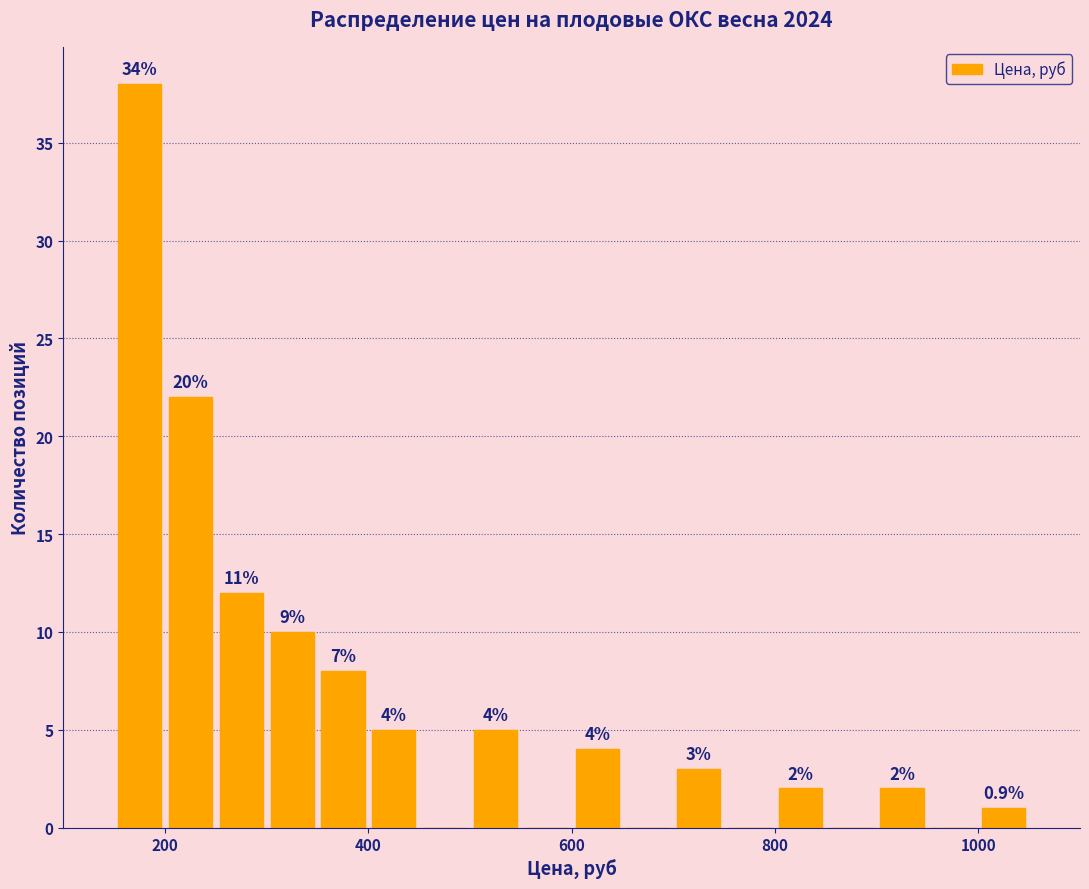

Read against the x-axis, roughly where is the centre of the tallest bar?

180